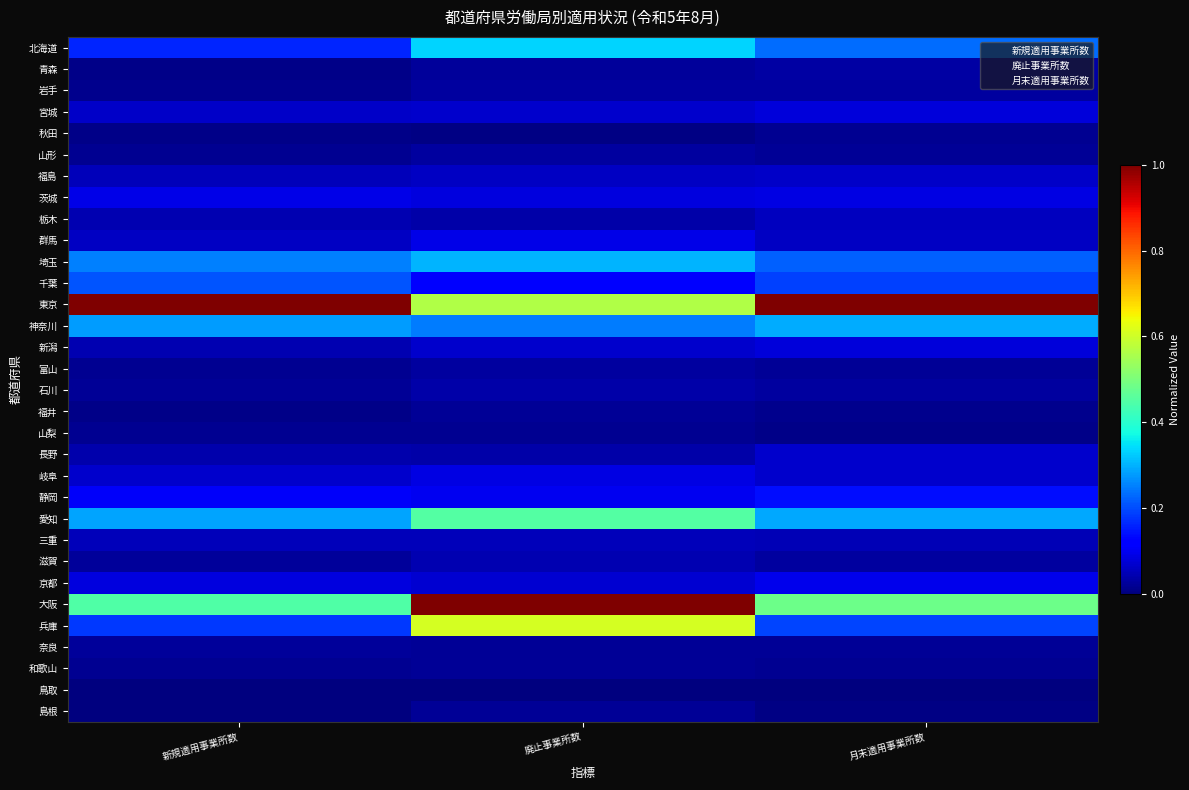

At how many categories does at least one series exceed 0?

3